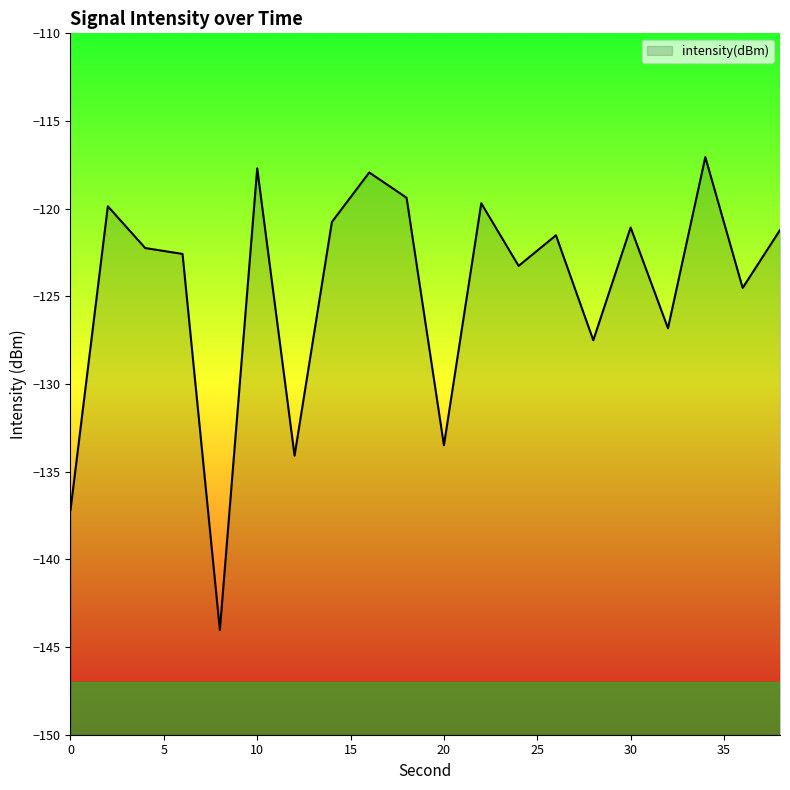

Reading right to left, extract all data points from this chart.

-121.2	-124.5	-117.1	-126.8	-121.1	-127.5	-121.5	-123.3	-119.7	-133.5	-119.4	-117.9	-120.8	-134.1	-117.7	-144.0	-122.6	-122.2	-119.9	-137.2